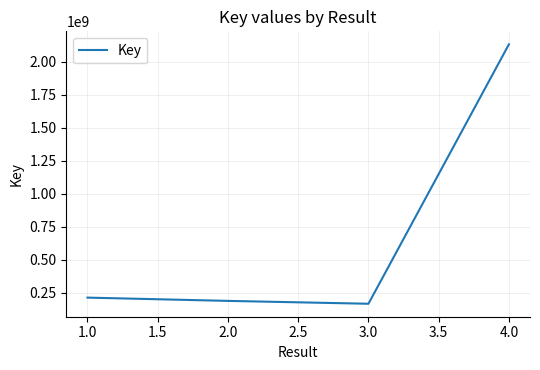

Which category has the highest value across all series?

4.0